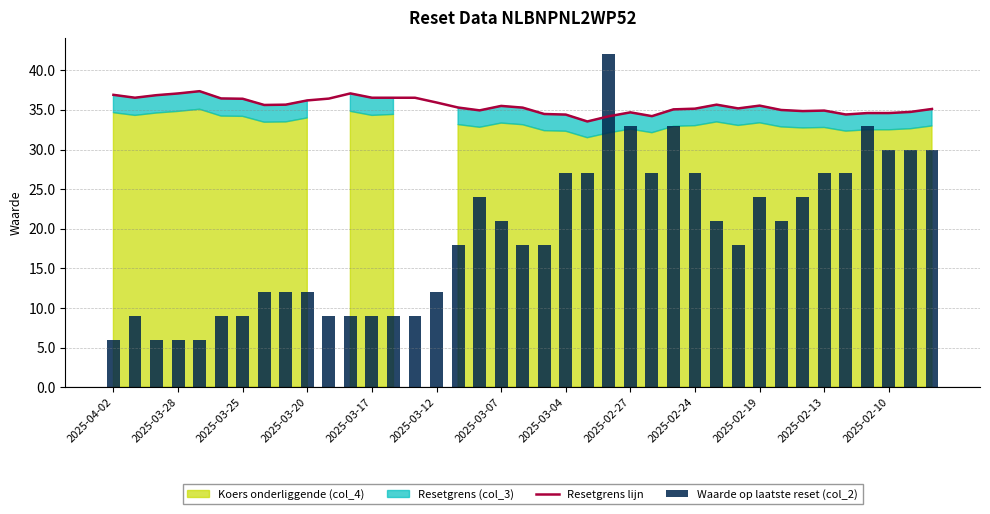

Between 24 and 38, which series saw the biggest shift?

Waarde op laatste reset (col_2)